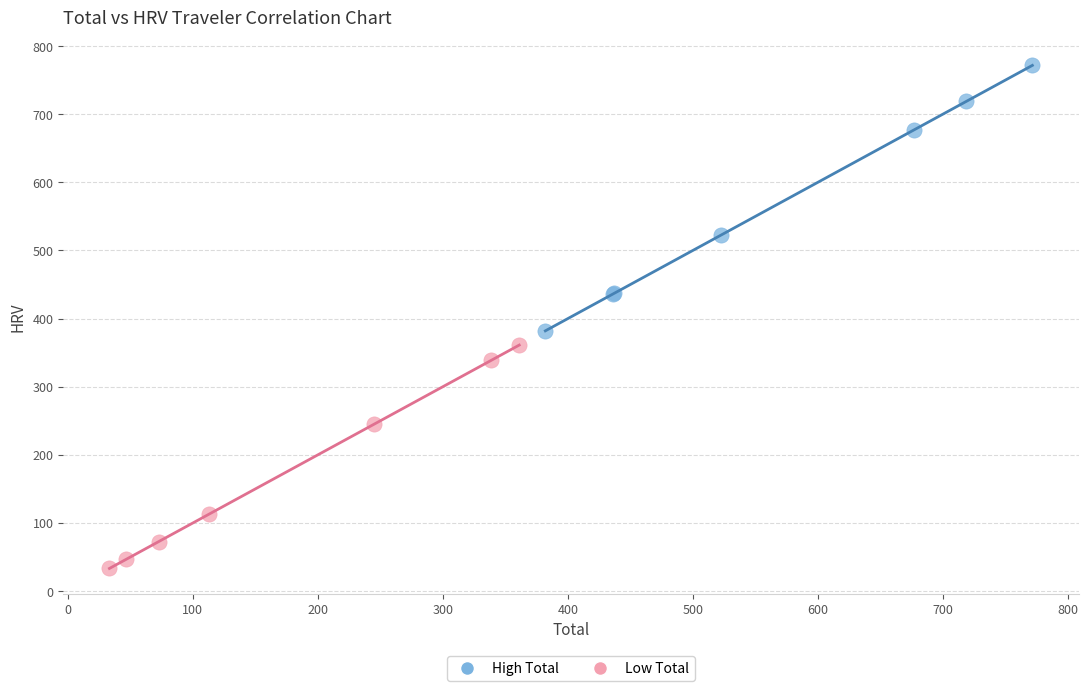

What are all the series names shown in the legend?

High Total, Low Total